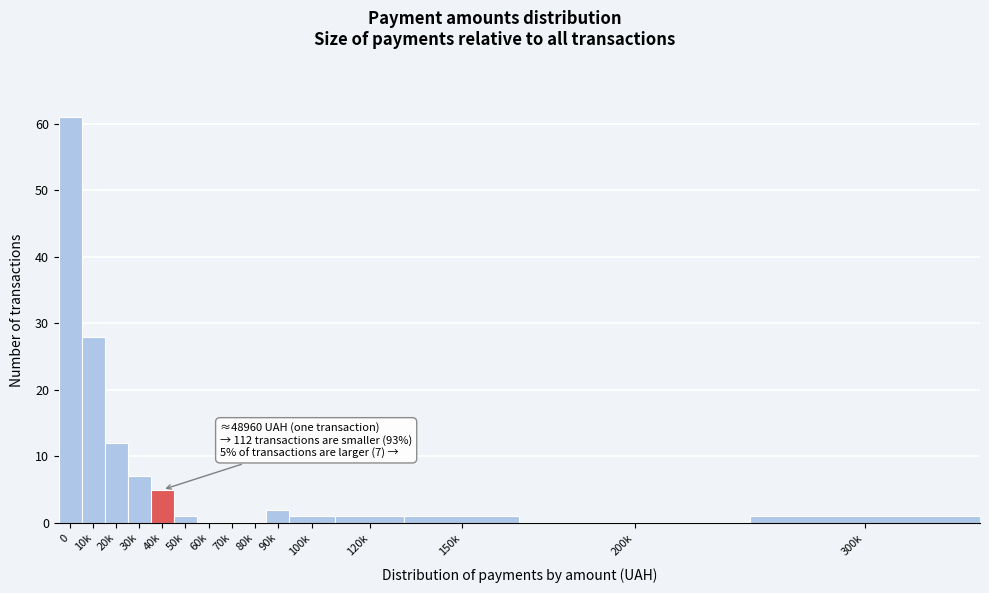

Reading right to left, list all the values displayed in this chart.

300k=1	200k=0	150k=1	120k=1	100k=1	90k=2	80k=0	70k=0	60k=0	50k=1	40k=5	30k=7	20k=12	10k=28	0=61